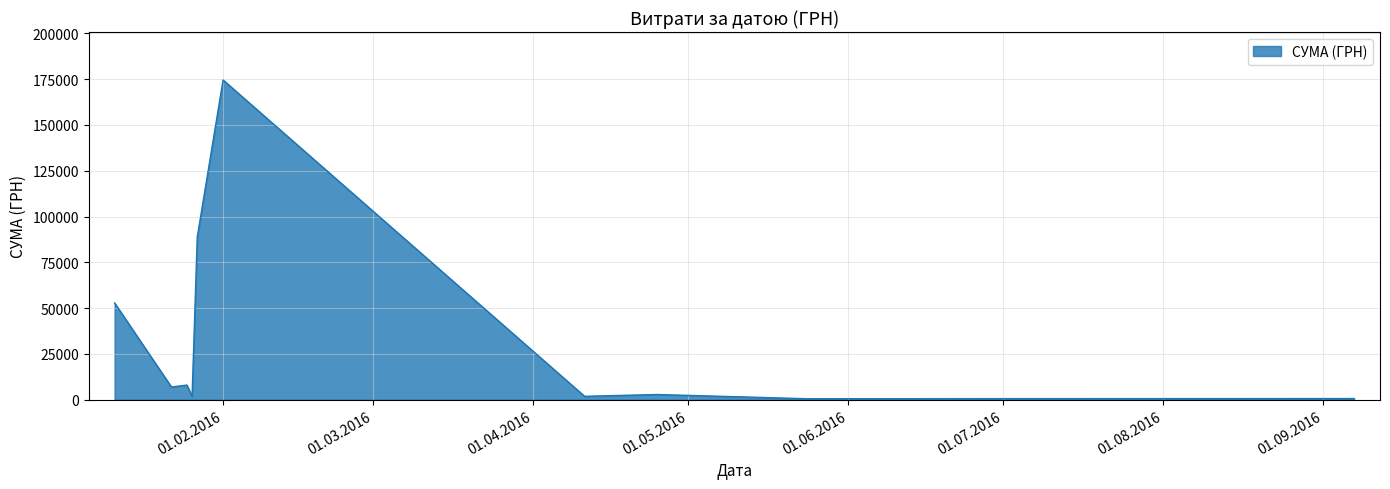

What is the difference between the maximum and minimum values?

173992.7